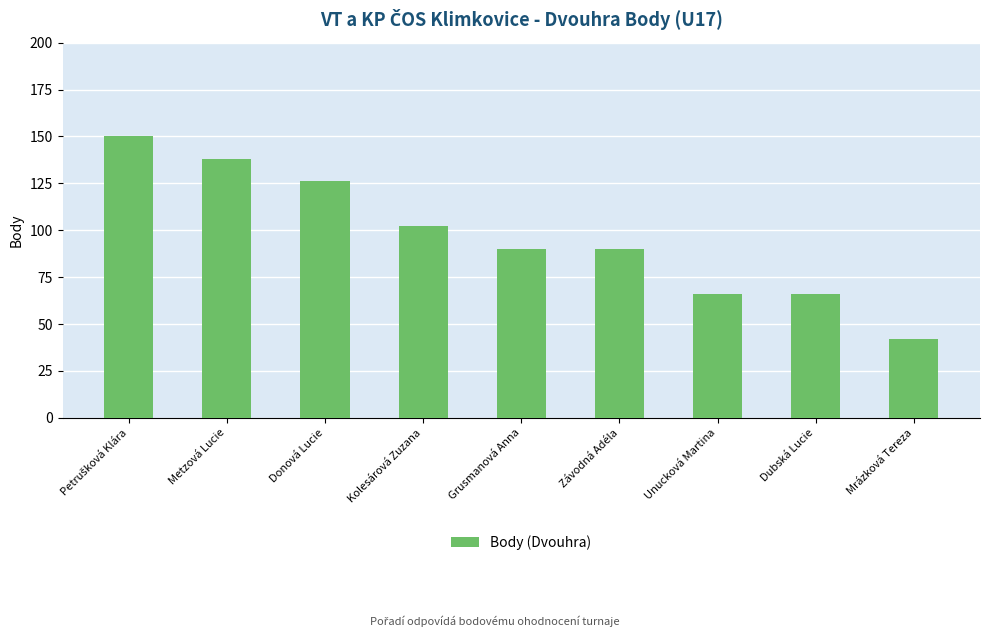

The chart shows a value of 90 at Závodná Adéla. True or false?

True